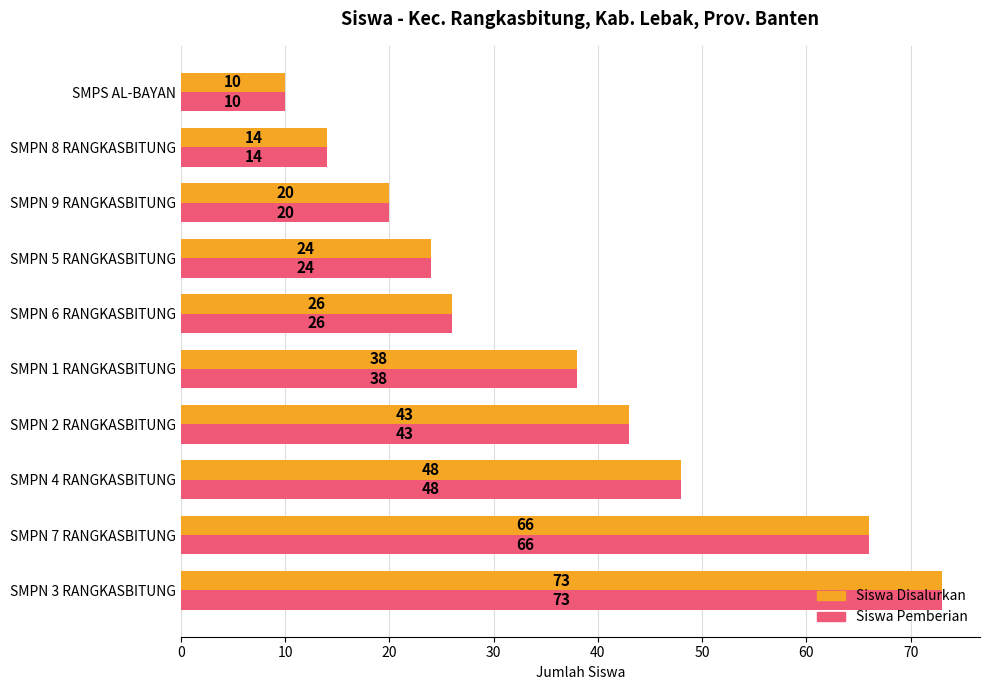

What is the total value across all series at SMPN 6 RANGKASBITUNG?

52